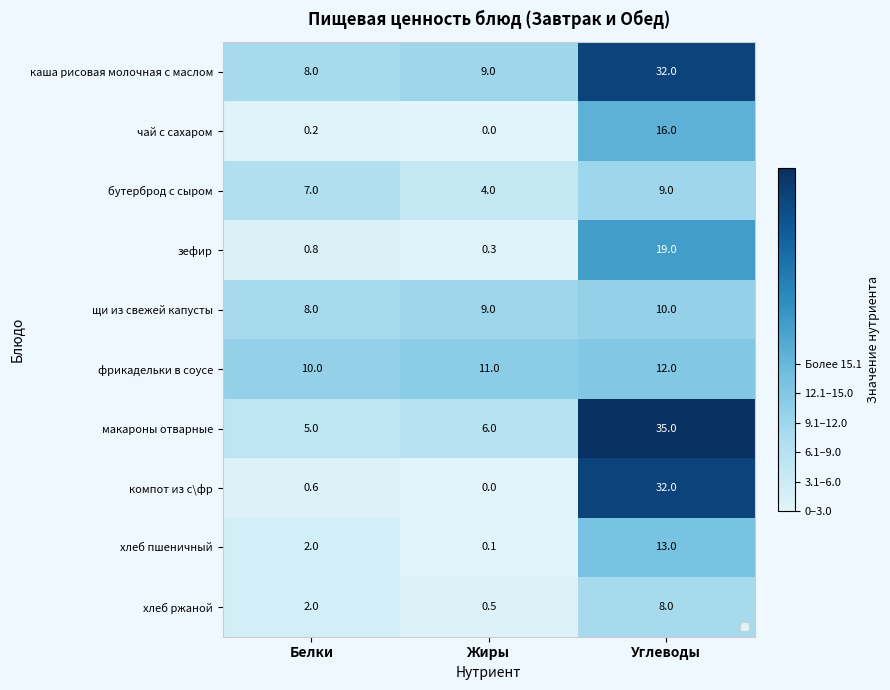

Which category has the lowest value in the хлеб ржаной series?

Жиры